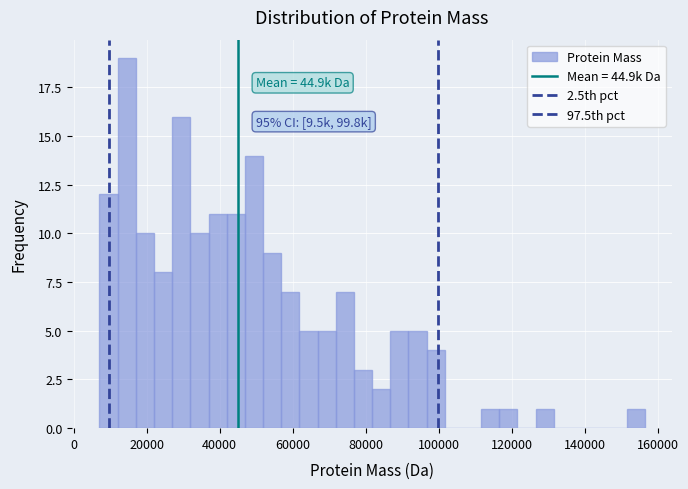

Read against the x-axis, roughly where is the centre of the tallest bar?

14000